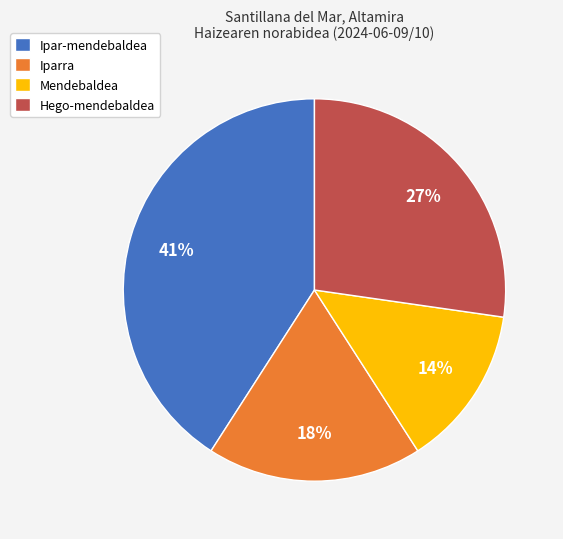

Combined, do Mendebaldea and Iparra account for over 50%?

No